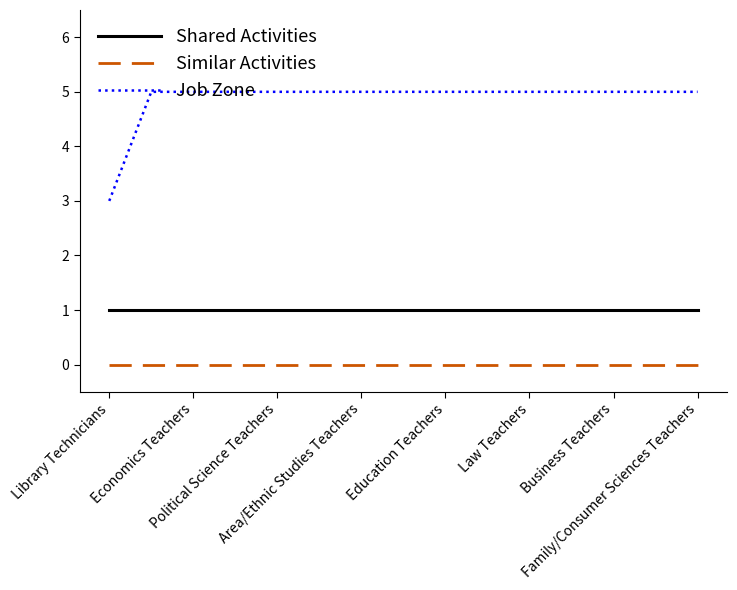

Which series has the largest total across all categories?

Job Zone